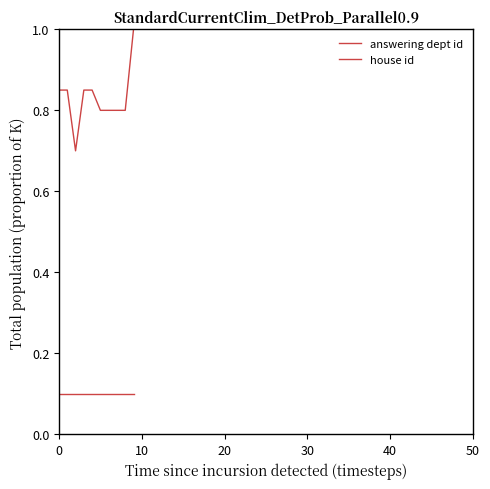

Does the chart display data point markers on the line(s)?

No